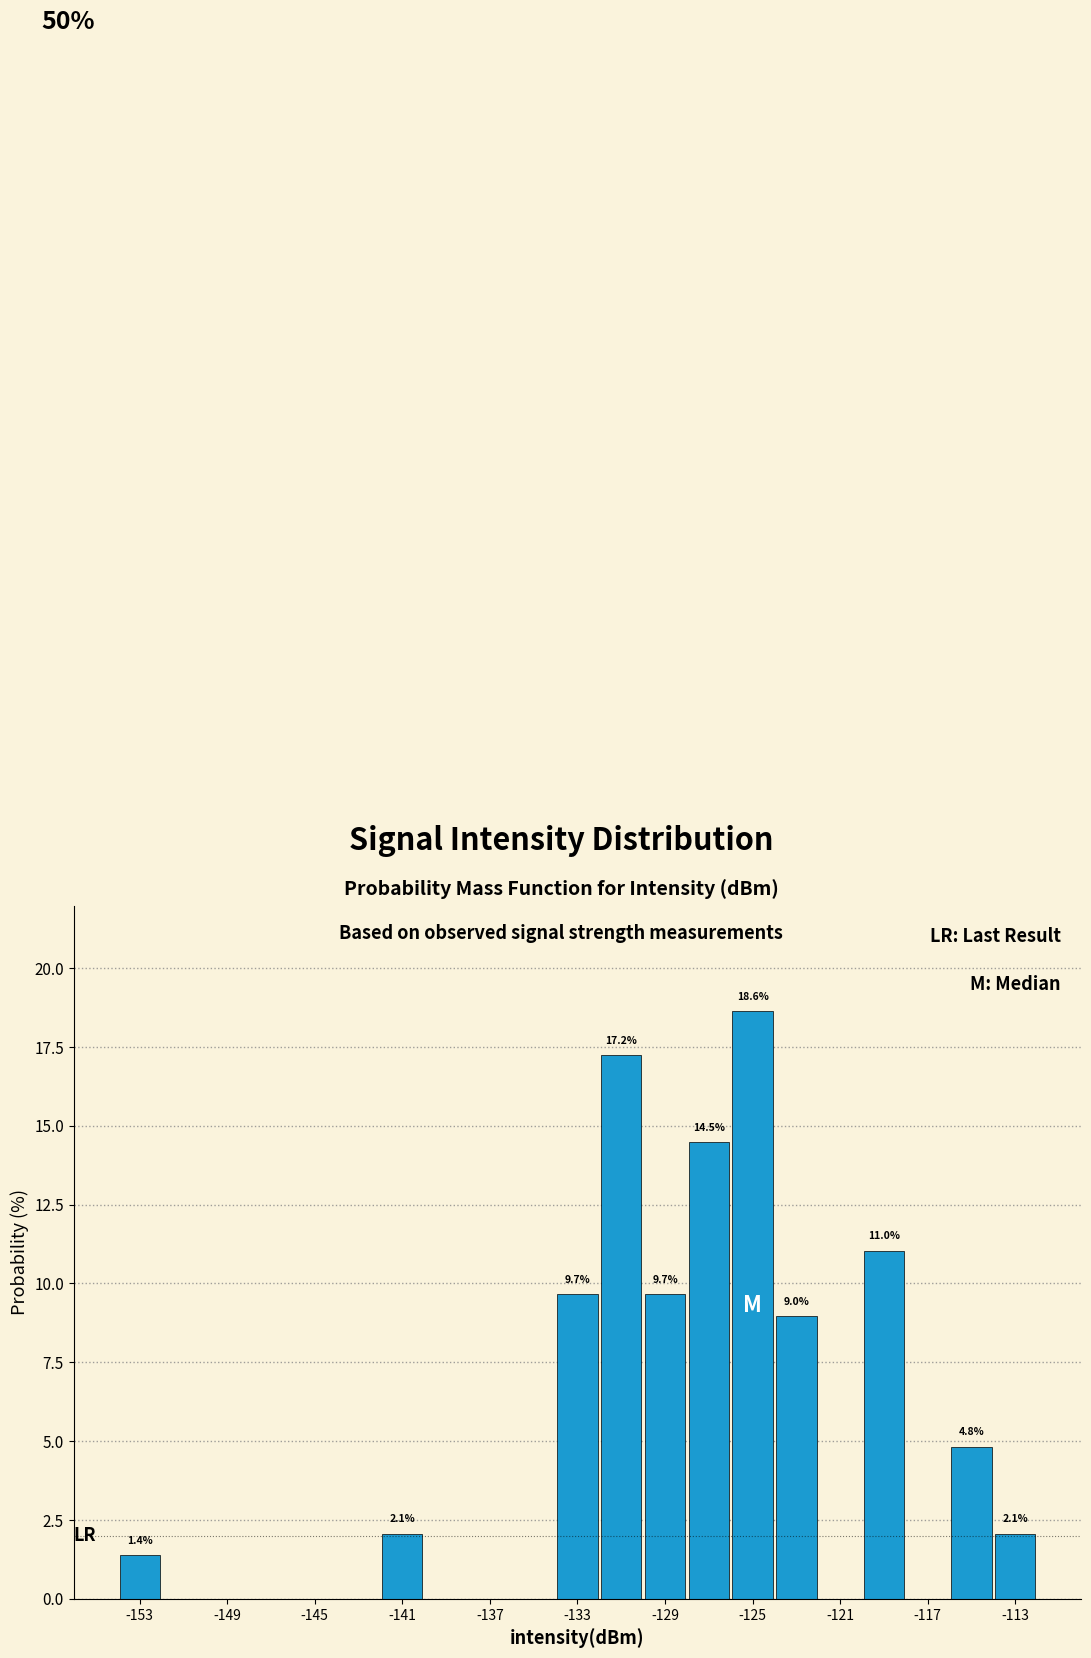

Which range on the x-axis has the tallest bar?

-126 to -124